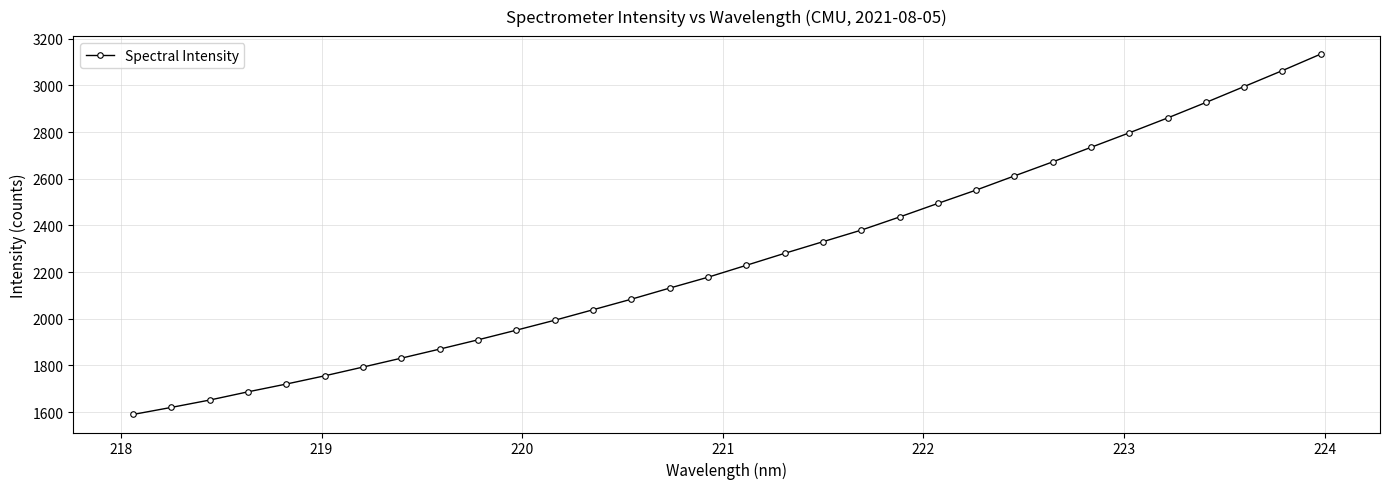

How many series are shown in this chart?

1